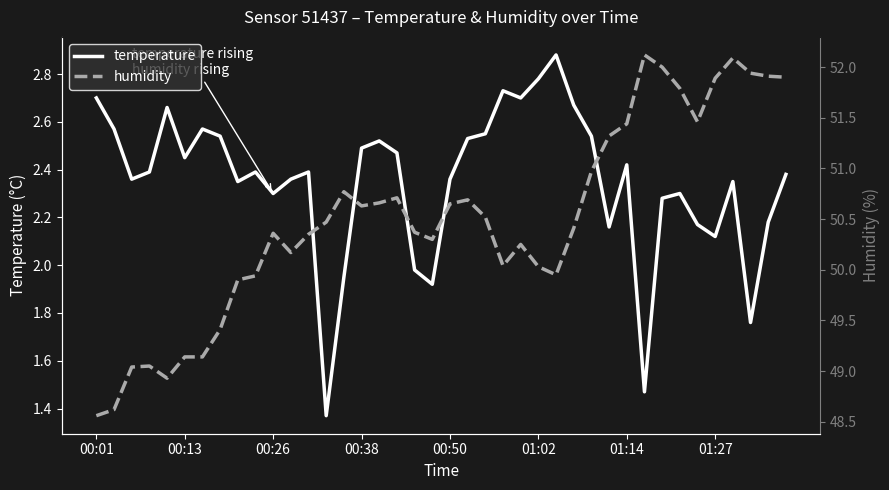

What is the minimum value for humidity?

48.6